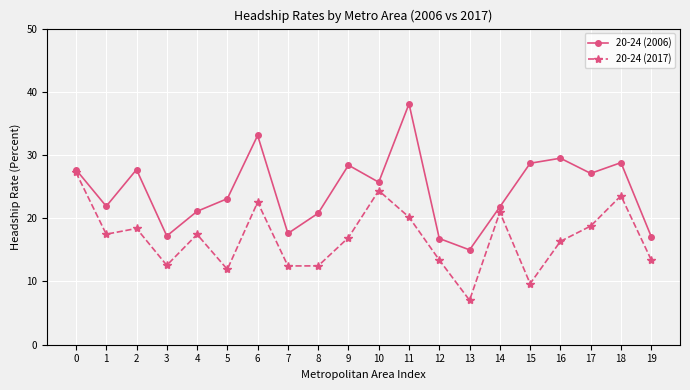

List the series in order of their overall mean, highest first.

20-24 (2006), 20-24 (2017)